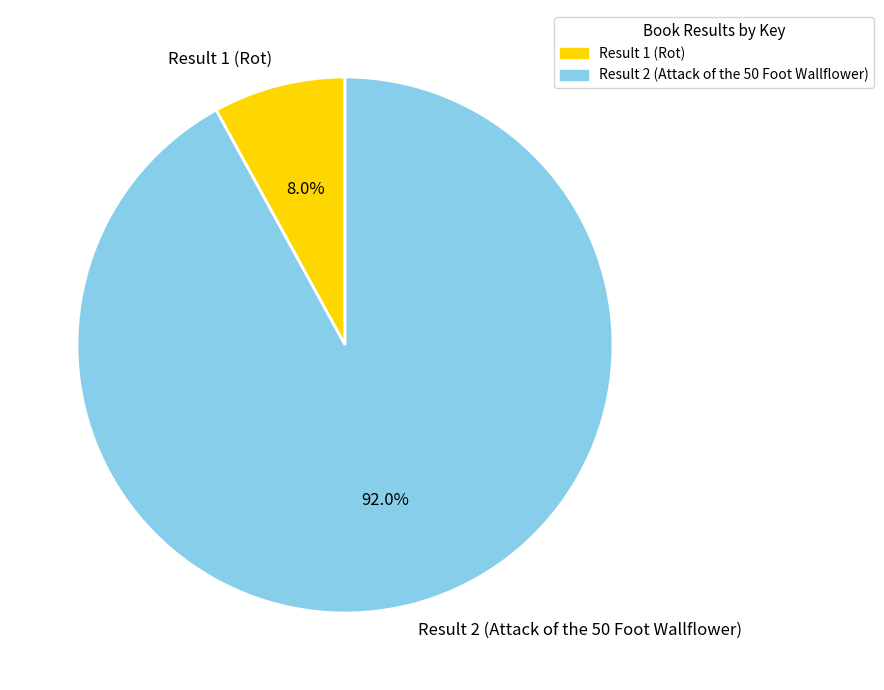

Count the number of slices in the pie.

2